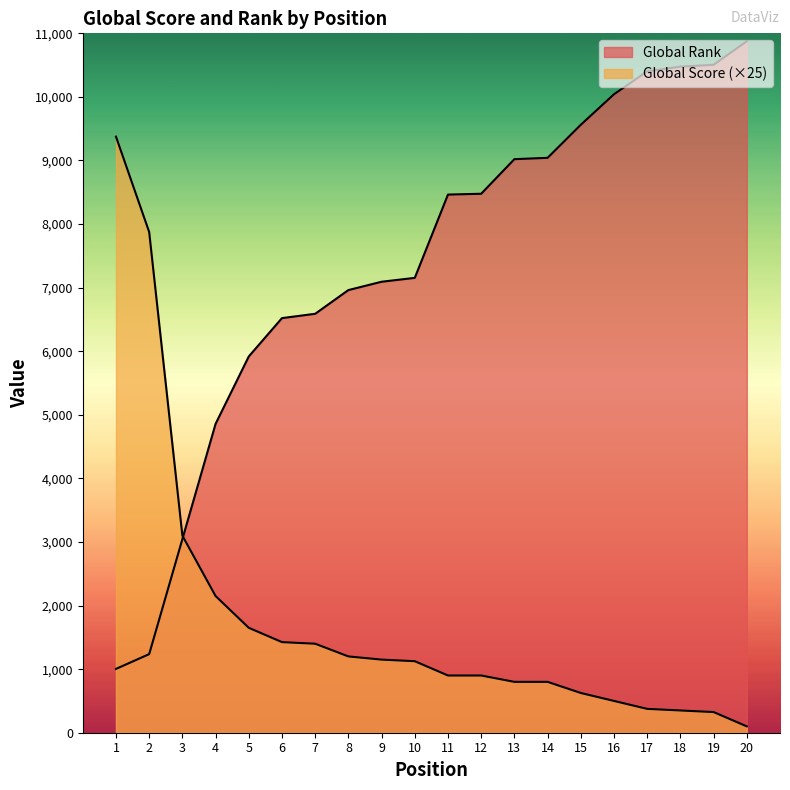

How many distinct data groups are displayed?

2